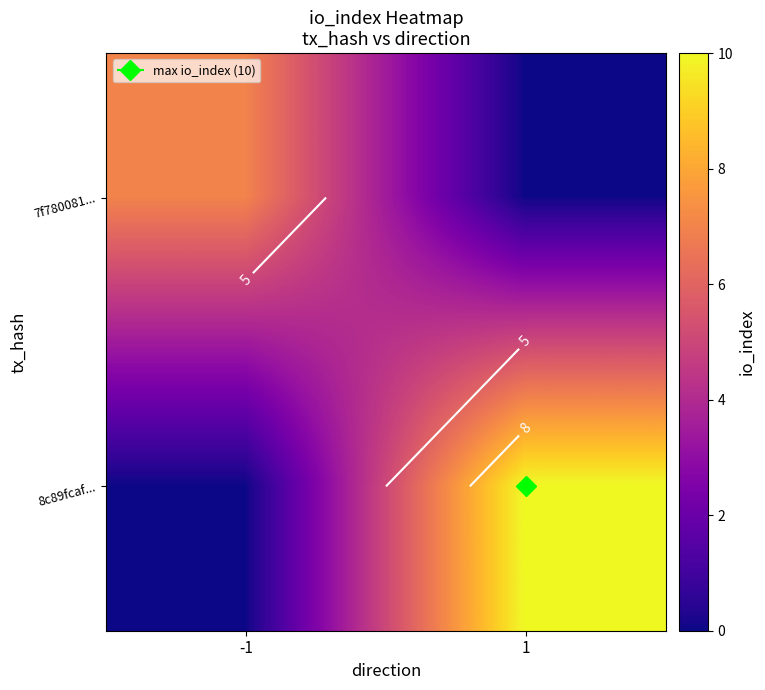

What is the maximum value for 8c89fcaf...?

10